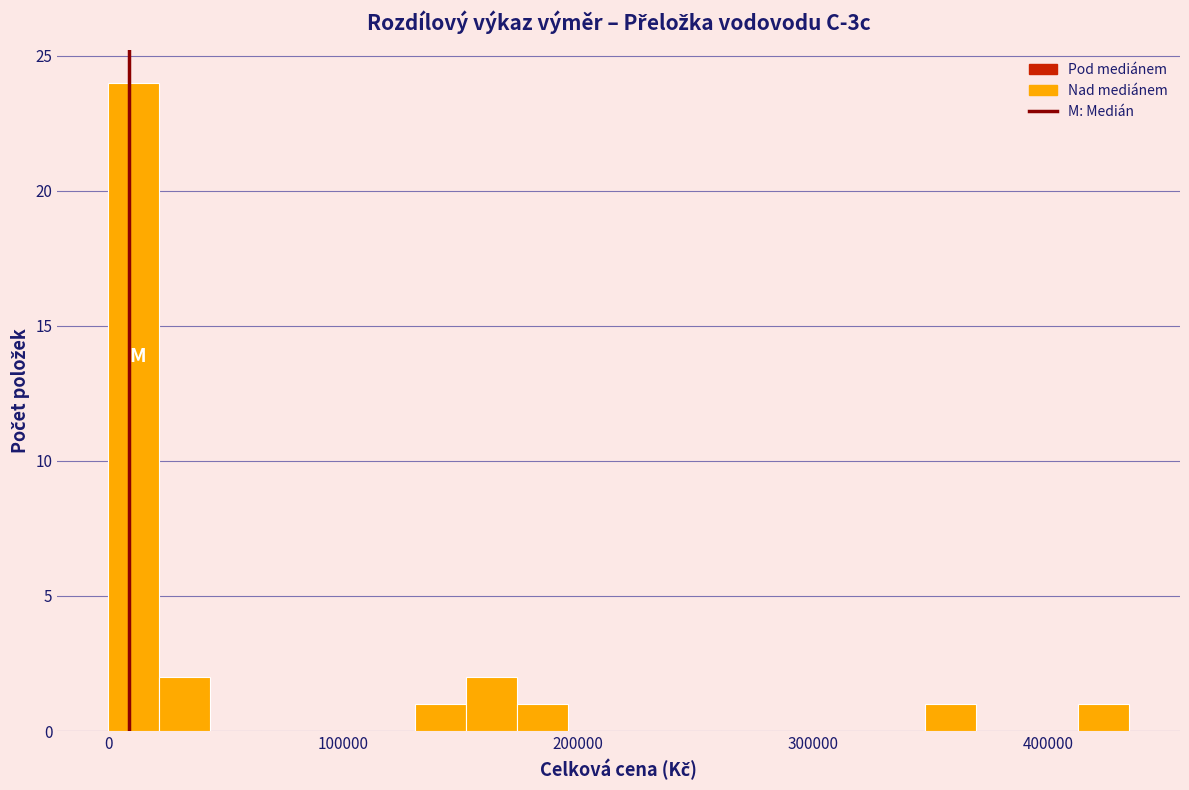

Read against the x-axis, roughly where is the centre of the tallest bar?

10000